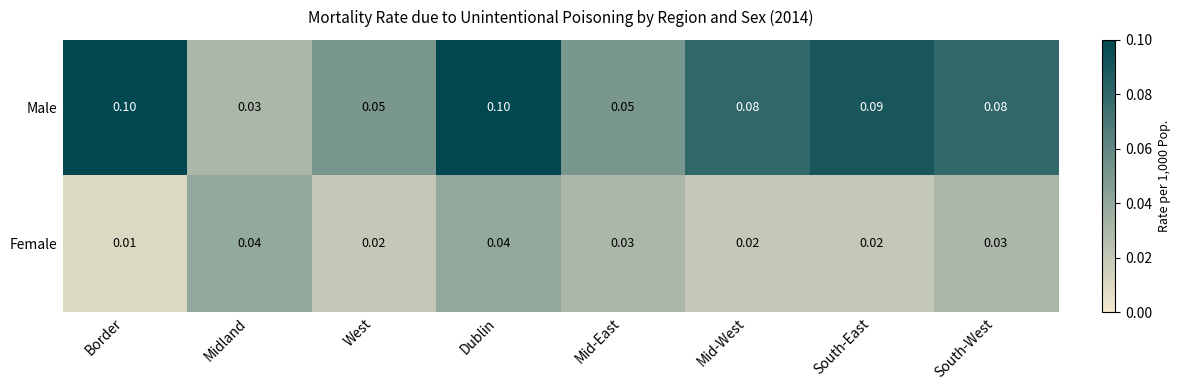

Rank the series at West from lowest to highest value.

Female, Male